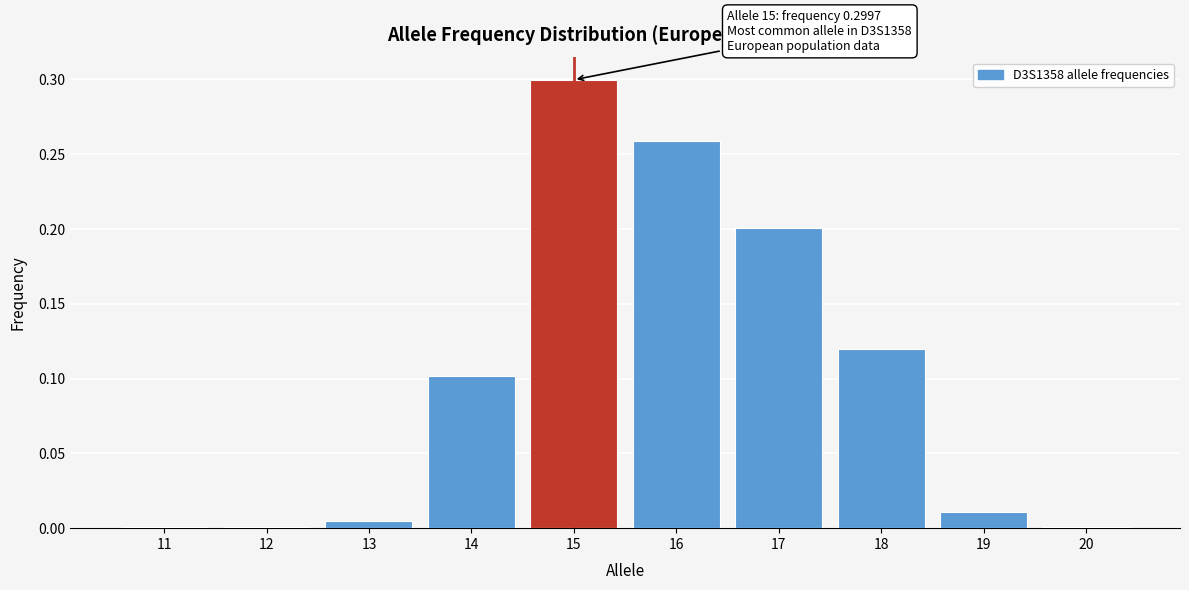

At which category does the chart reach its peak across all series?

15